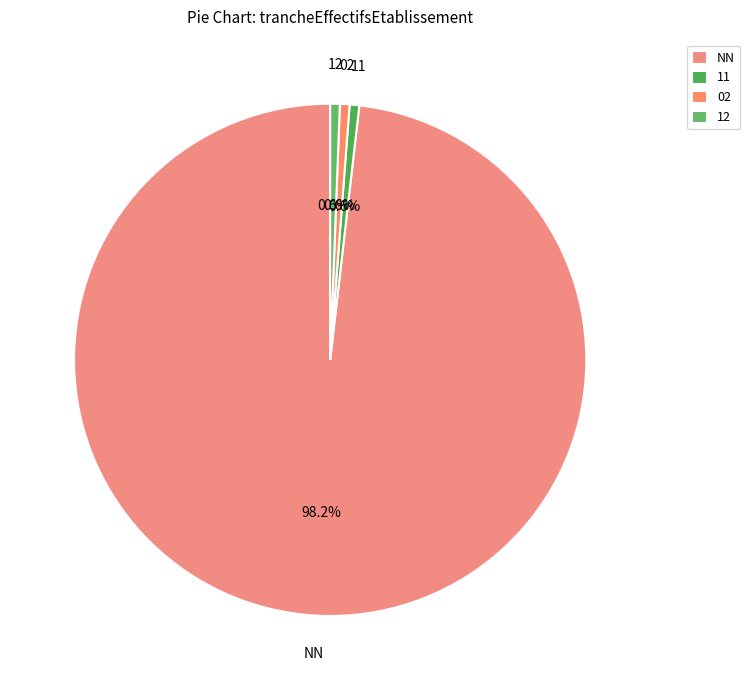

Which slice is the largest?

NN